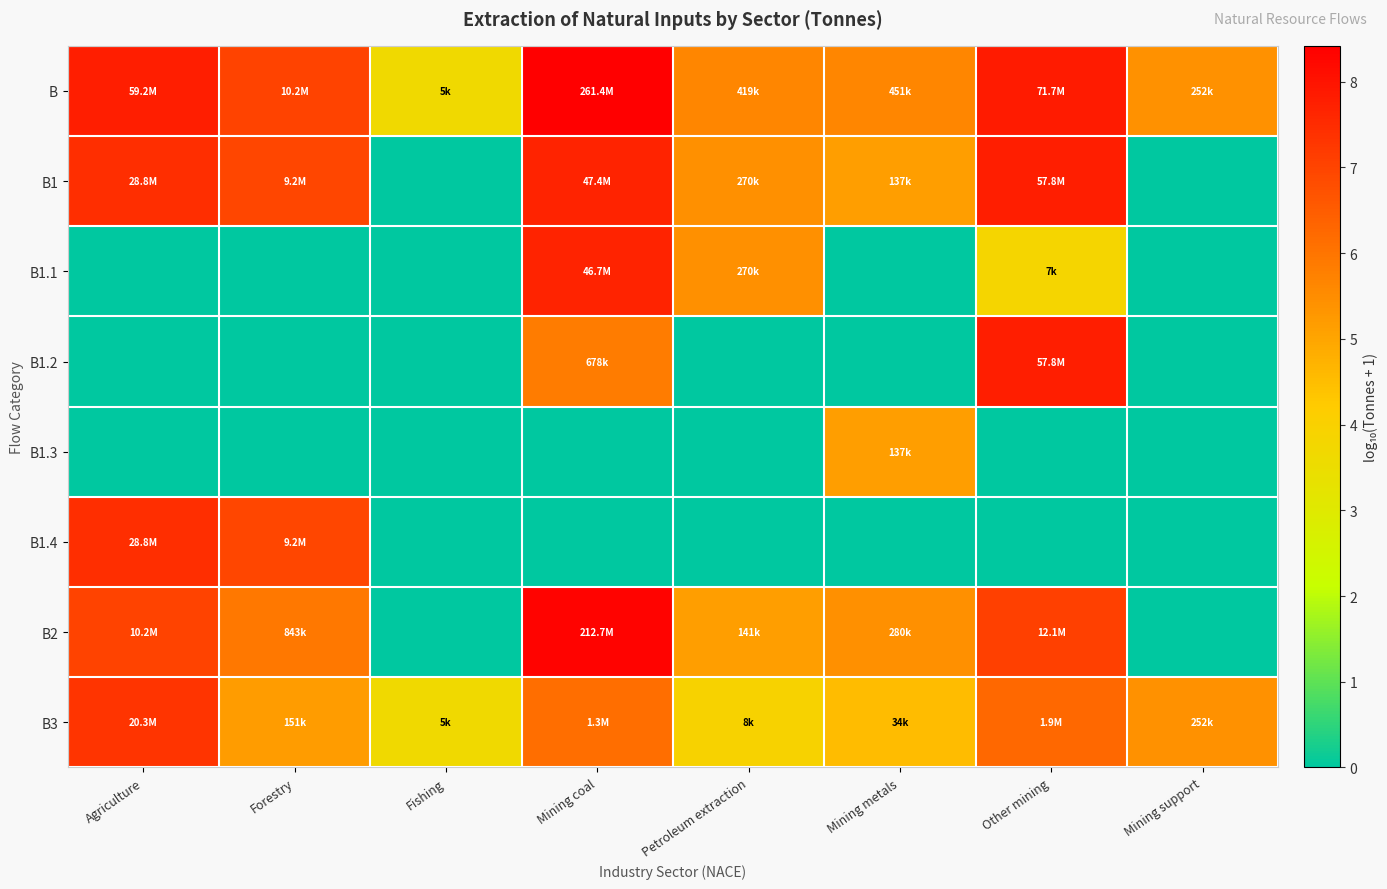

Reading left to right, transcribe all the data shown in this chart.

B: Agriculture=7.8	Forestry=7.0	Fishing=3.7	Mining coal=8.4	Petroleum extraction=5.6	Mining metals=5.7	Other mining=7.9	Mining support=5.4
B1: Agriculture=7.5	Forestry=7.0	Fishing=0.0	Mining coal=7.7	Petroleum extraction=5.4	Mining metals=5.1	Other mining=7.8	Mining support=0.0
B1.1: Agriculture=0.0	Forestry=0.0	Fishing=0.0	Mining coal=7.7	Petroleum extraction=5.4	Mining metals=0.0	Other mining=3.8	Mining support=0.0
B1.2: Agriculture=0.0	Forestry=0.0	Fishing=0.0	Mining coal=5.8	Petroleum extraction=0.0	Mining metals=0.0	Other mining=7.8	Mining support=0.0
B1.3: Agriculture=0.0	Forestry=0.0	Fishing=0.0	Mining coal=0.0	Petroleum extraction=0.0	Mining metals=5.1	Other mining=0.0	Mining support=0.0
B1.4: Agriculture=7.5	Forestry=7.0	Fishing=0.0	Mining coal=0.0	Petroleum extraction=0.0	Mining metals=0.0	Other mining=0.0	Mining support=0.0
B2: Agriculture=7.0	Forestry=5.9	Fishing=0.0	Mining coal=8.3	Petroleum extraction=5.1	Mining metals=5.4	Other mining=7.1	Mining support=0.0
B3: Agriculture=7.3	Forestry=5.2	Fishing=3.7	Mining coal=6.1	Petroleum extraction=3.9	Mining metals=4.5	Other mining=6.3	Mining support=5.4